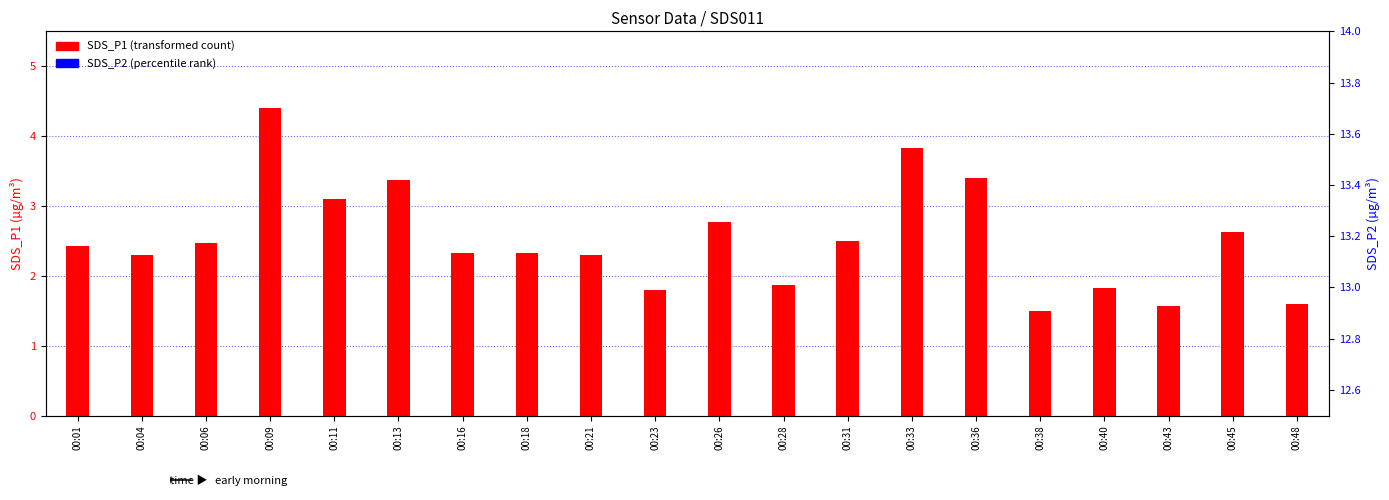

What is the total value across all series at 00:06?

4.6